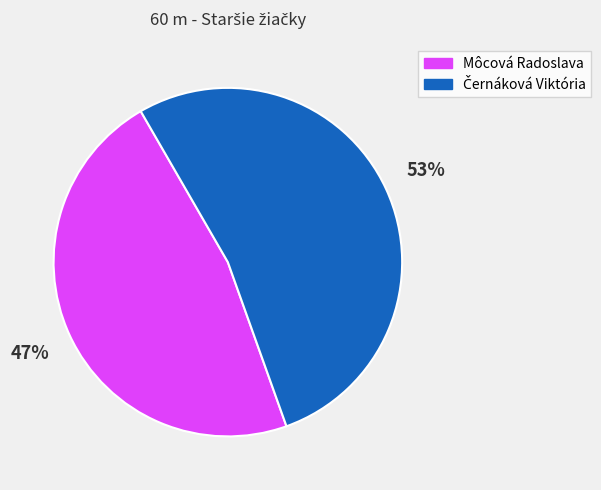

Is there any slice that represents more than half of the pie?

Yes